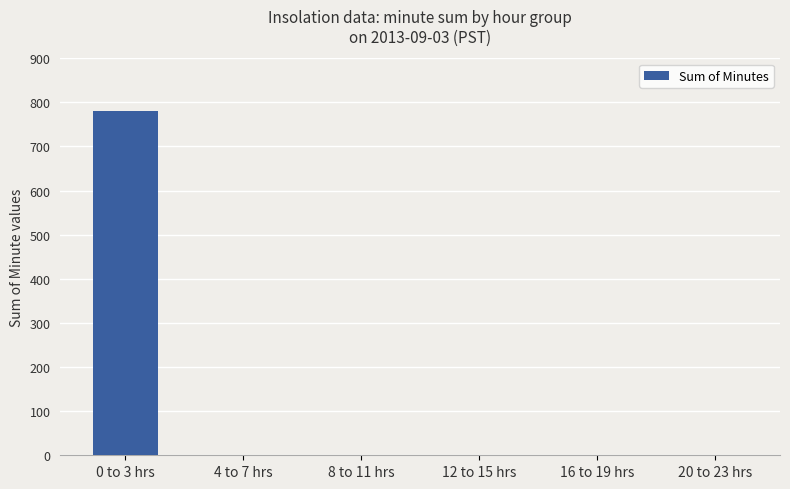

Which category has the highest value across all series?

0 to 3 hrs